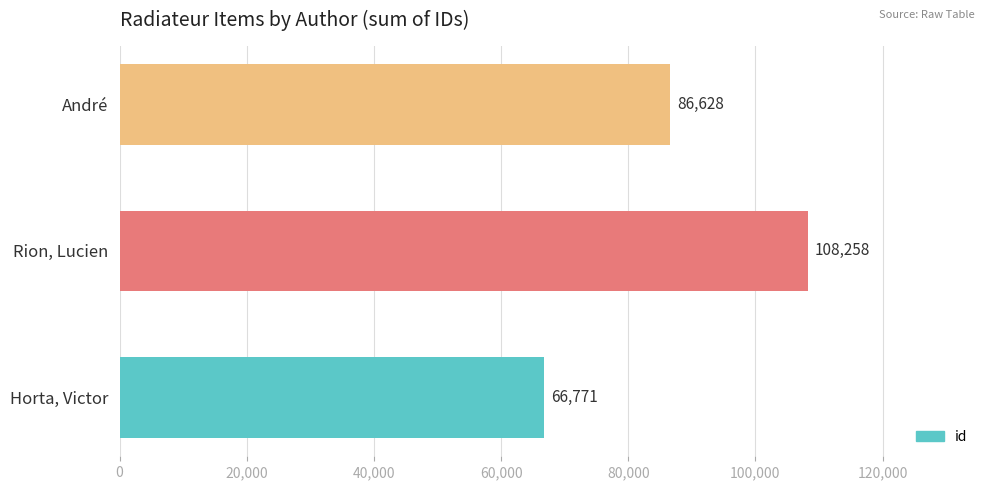

What is the change in value from Horta, Victor to André?

+19857